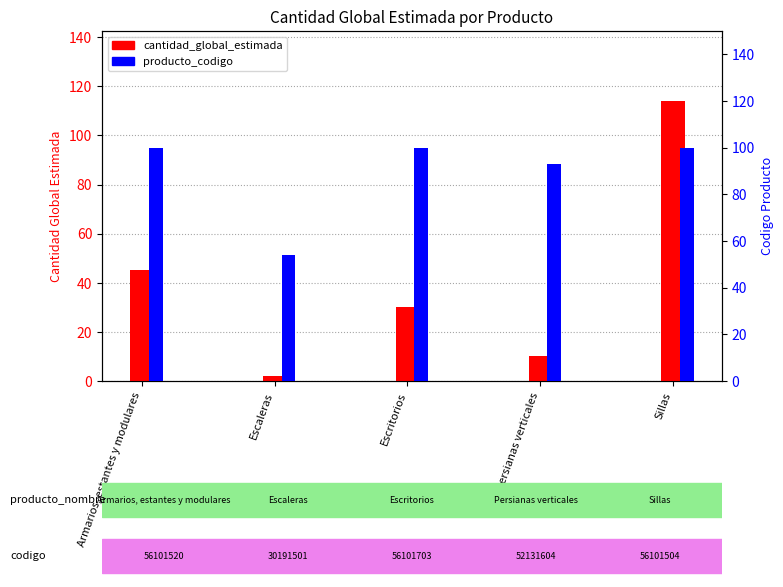

What is the total value across all series at Persianas verticales?

102.9